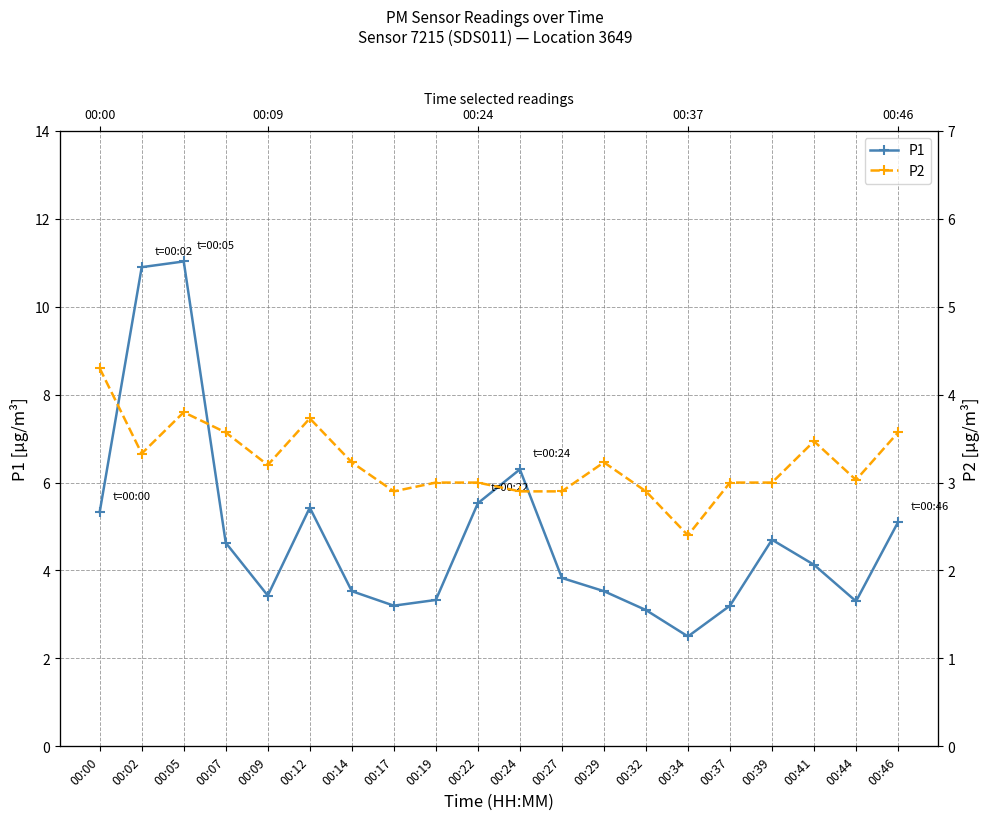

True or false: P2 has more than 1 points higher than both neighbors.

True